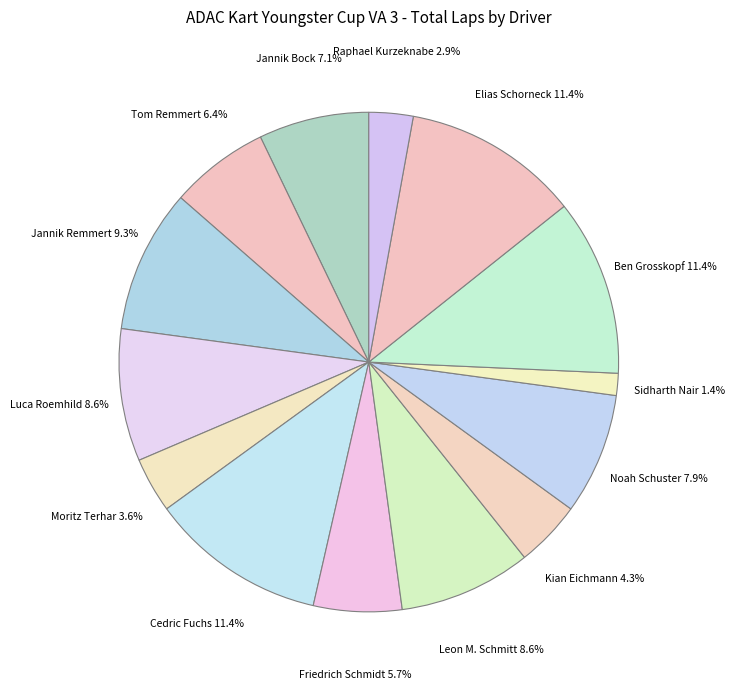

How many slices are in this pie chart?

14